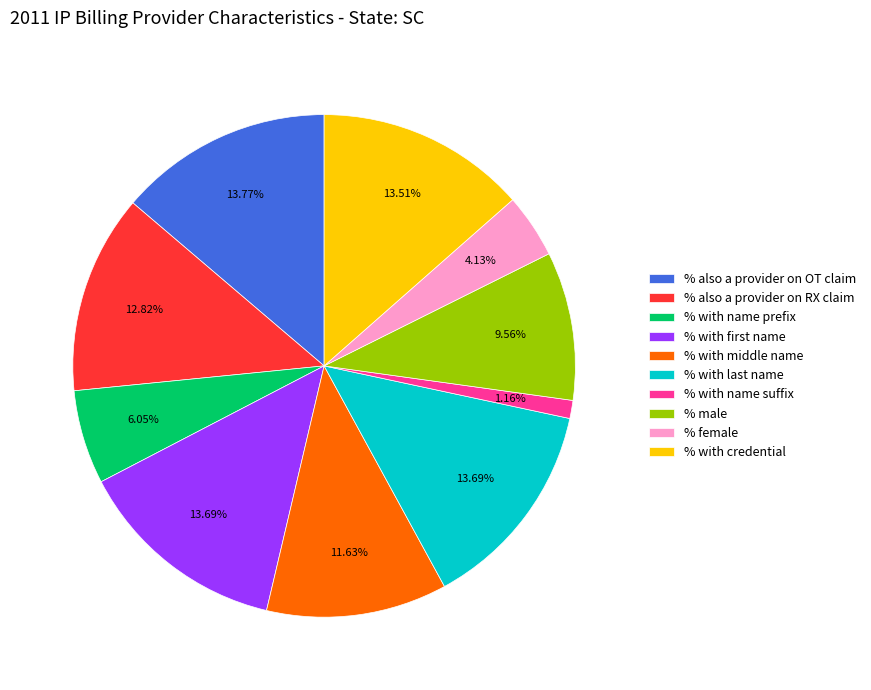

Is the sum of % male and % also a provider on RX claim greater than half?

No